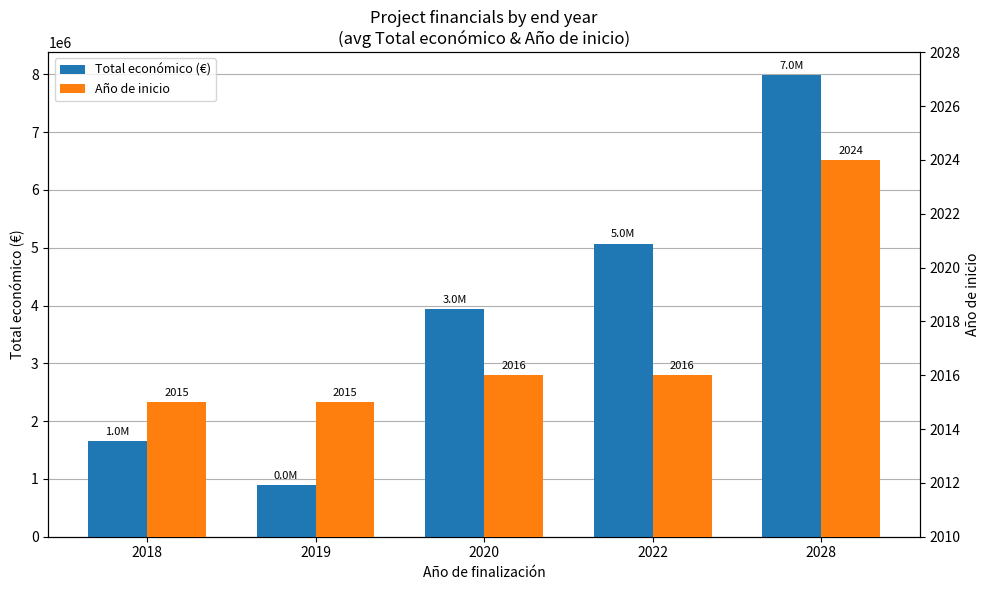

At which category is the sum across all series the highest?

2028